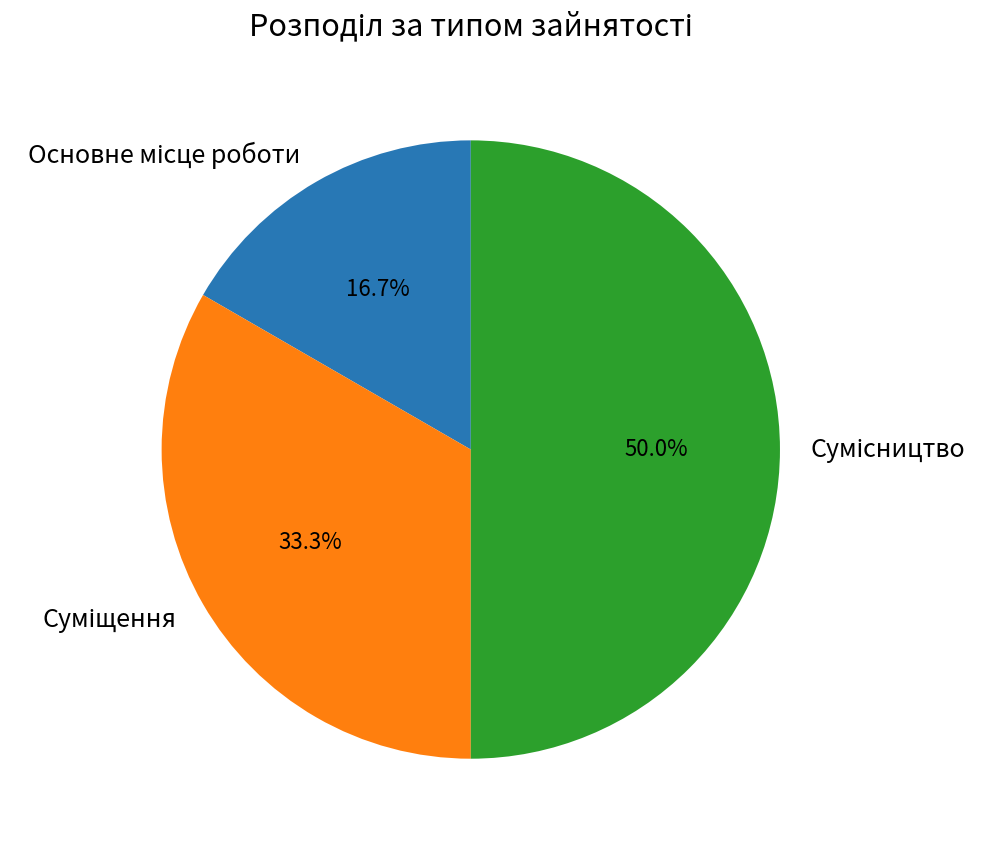

Is Сумісництво the majority of the pie?

No